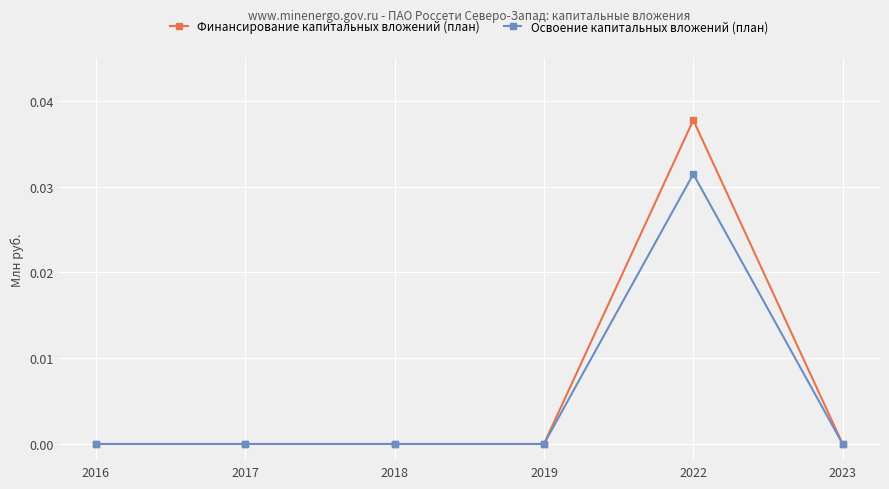

Is it true that Финансирование капитальных вложений (план) equals 0.0 at 2017?

True